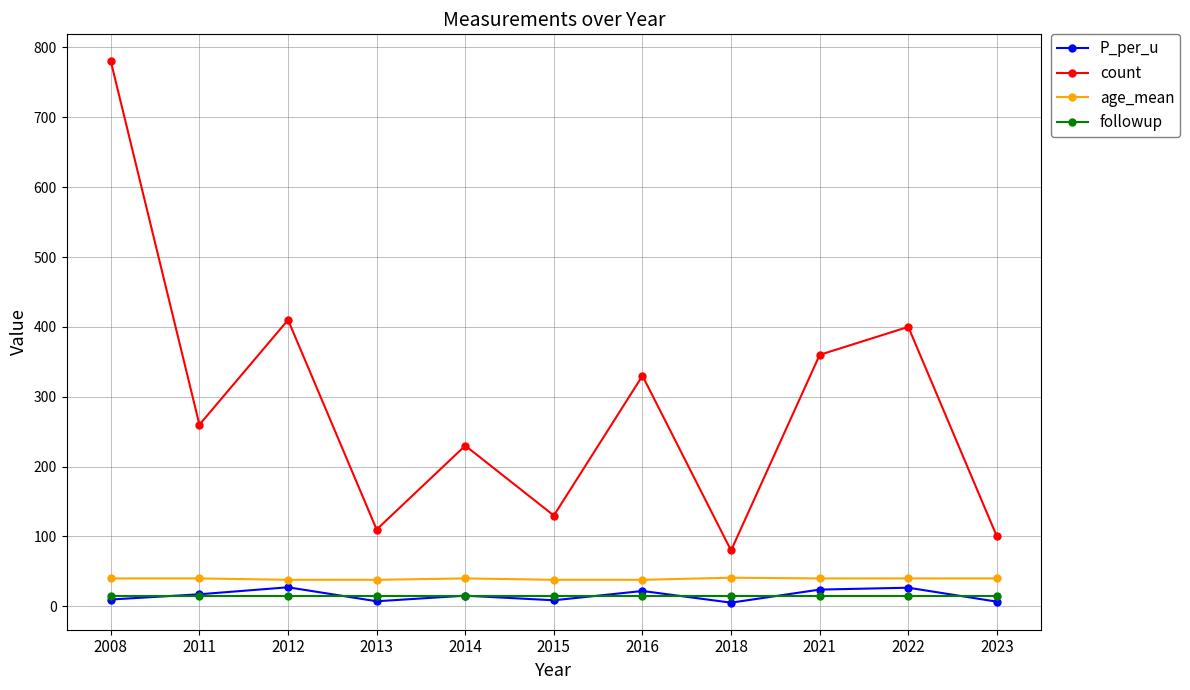

True or false: followup and count intersect in this chart.

False